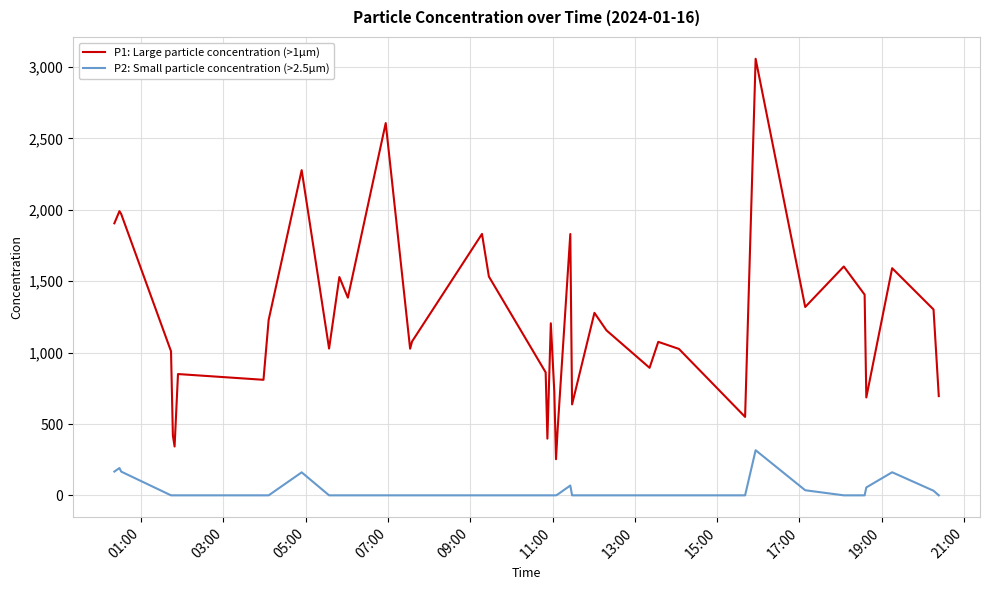

Which series has the widest spread of values?

P1: Large particle concentration (>1µm)